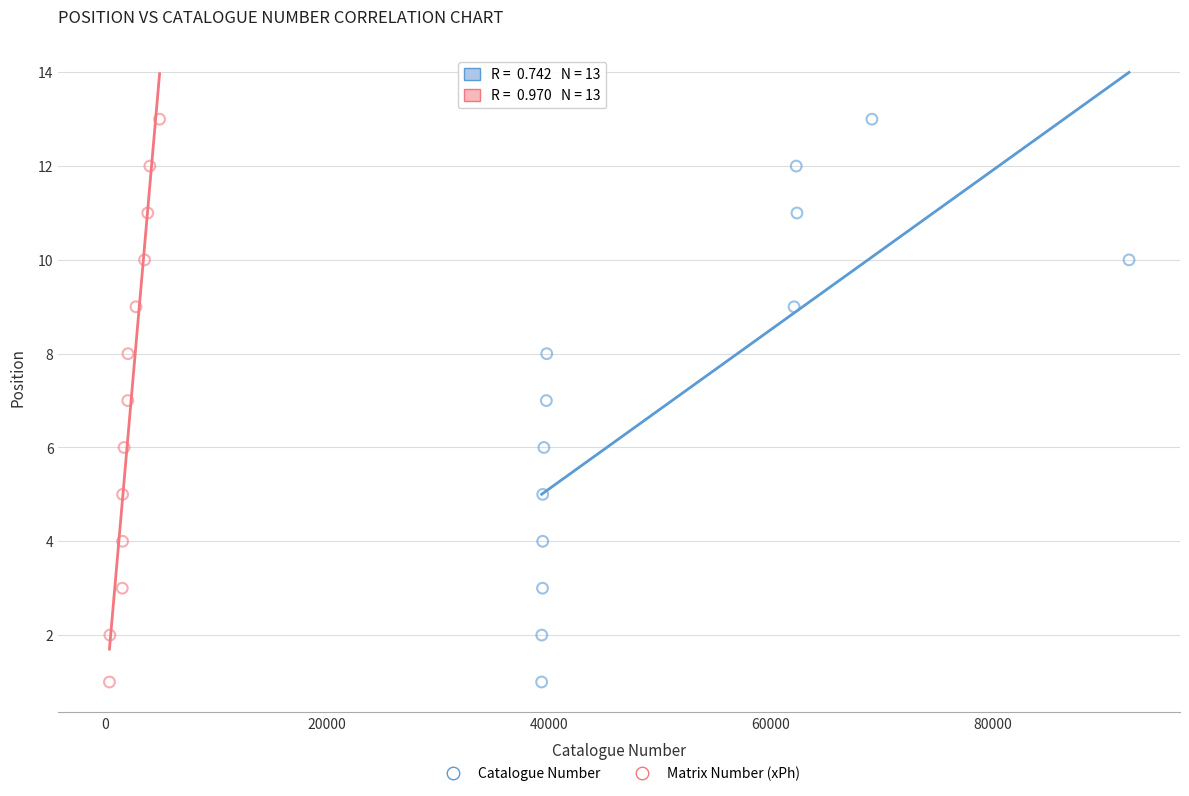

What are all the series names shown in the legend?

Catalogue Number, Matrix Number (xPh)